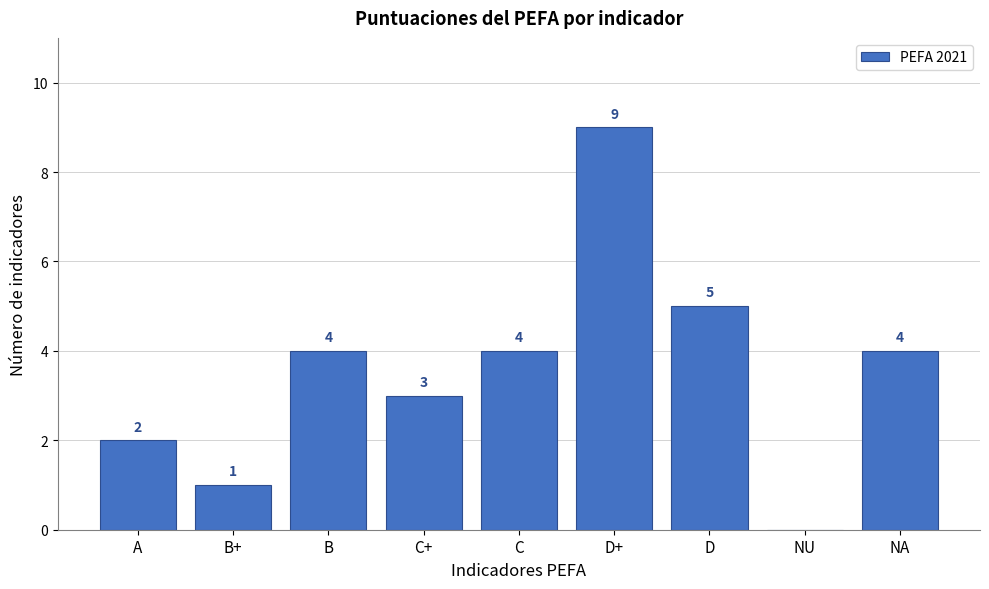

Reading right to left, transcribe all the data shown in this chart.

NA=4	NU=0	D=5	D+=9	C=4	C+=3	B=4	B+=1	A=2